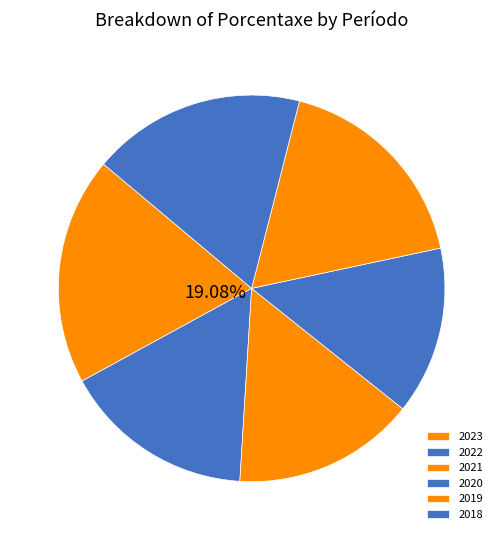

Does 2018 represent more than half of the total?

No